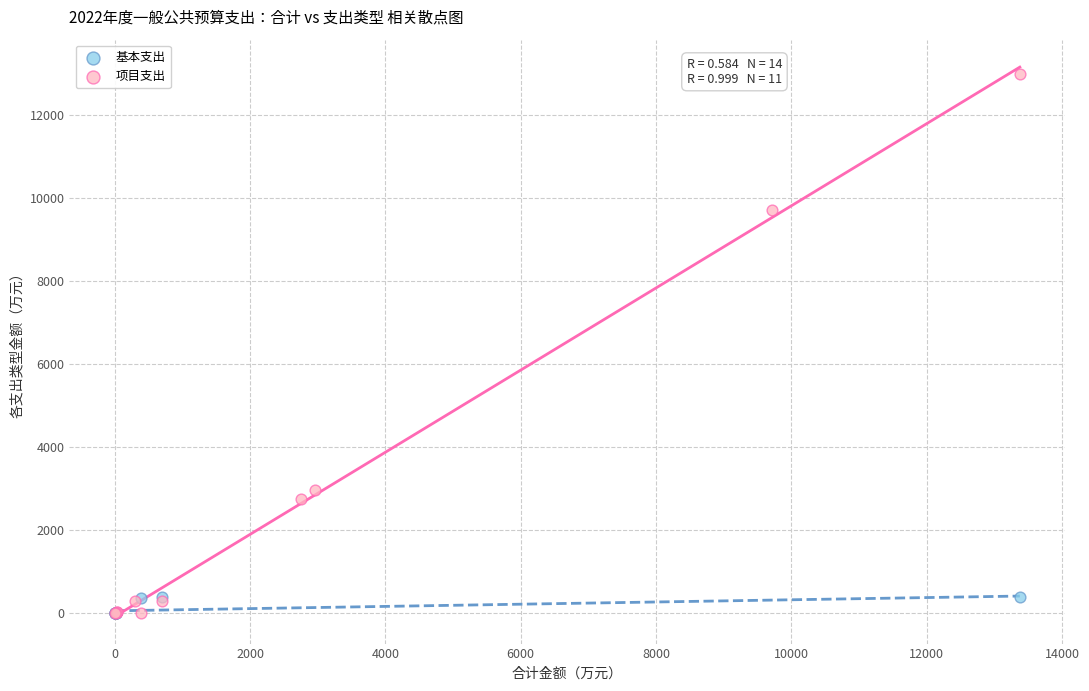

Which series has the largest Y range (max minus min)?

项目支出